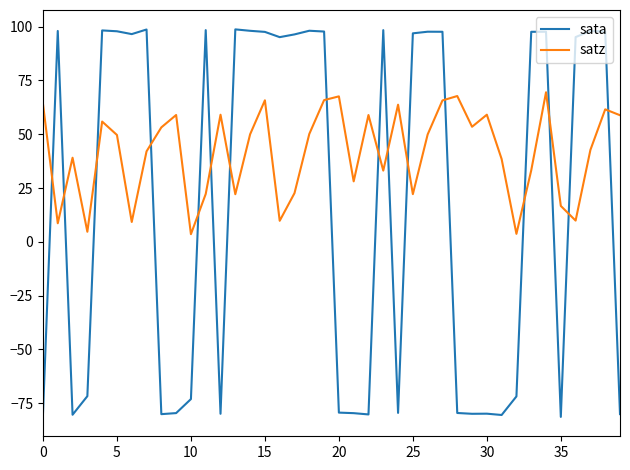

Rank the series by their average value, from highest to lowest.

satz, sata